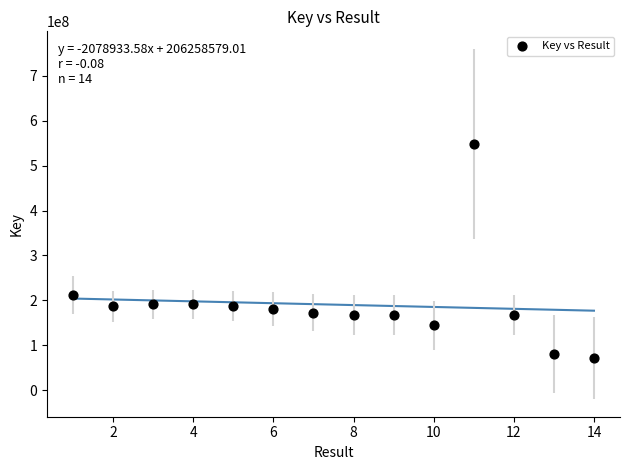

What is the range of X values (max minus min)?

13